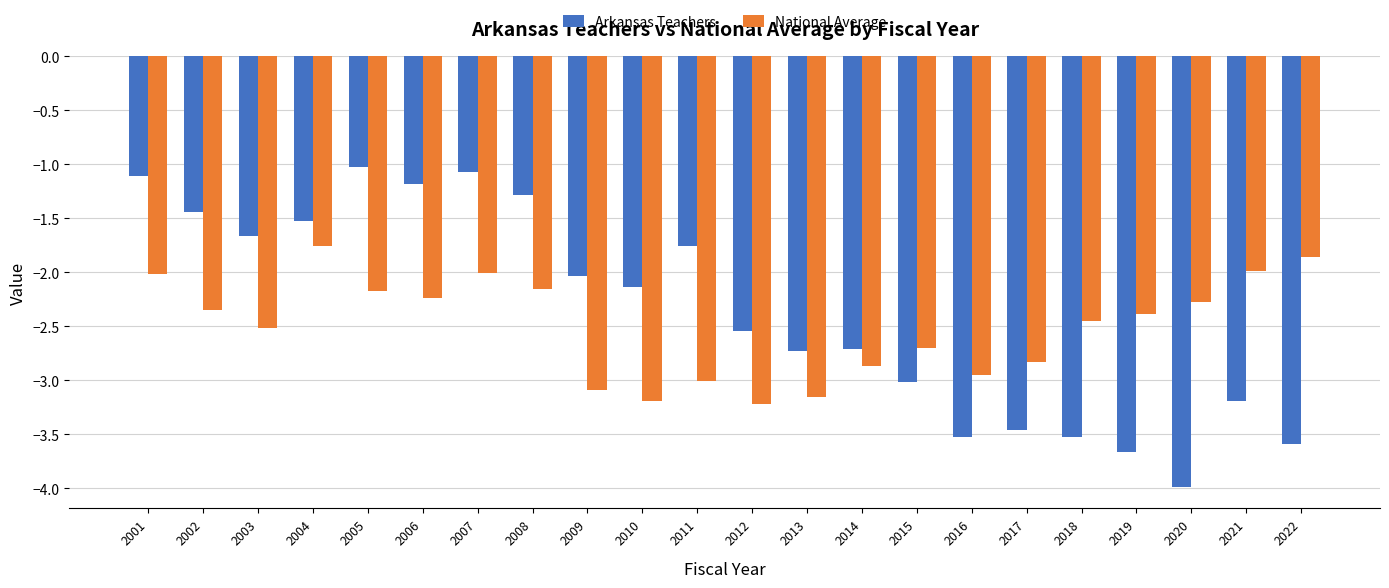

What is the maximum value shown in the chart?

-1.0